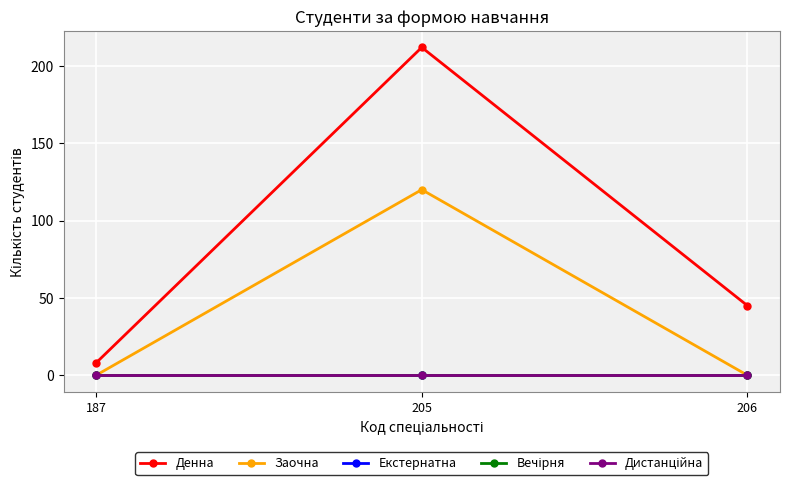

List the labels in order of Заочна value, smallest first.

187, 206, 205